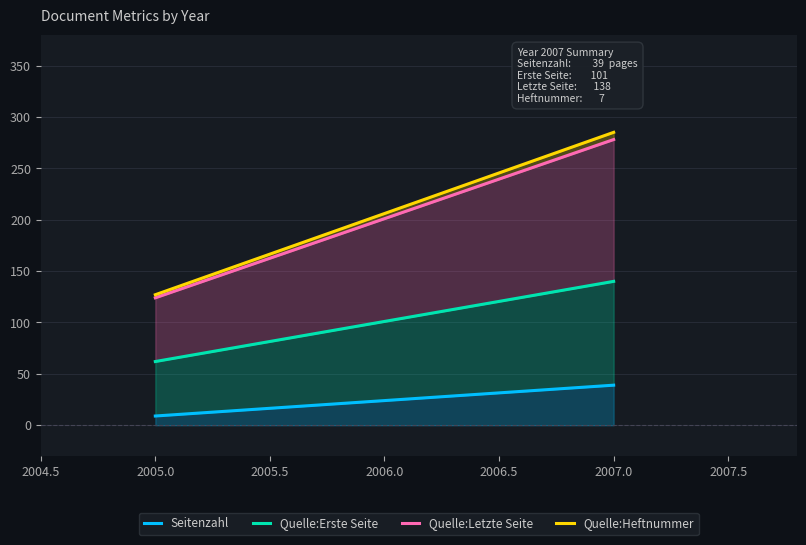

Which has a higher value, 2005.0 or 2007.0?

2007.0